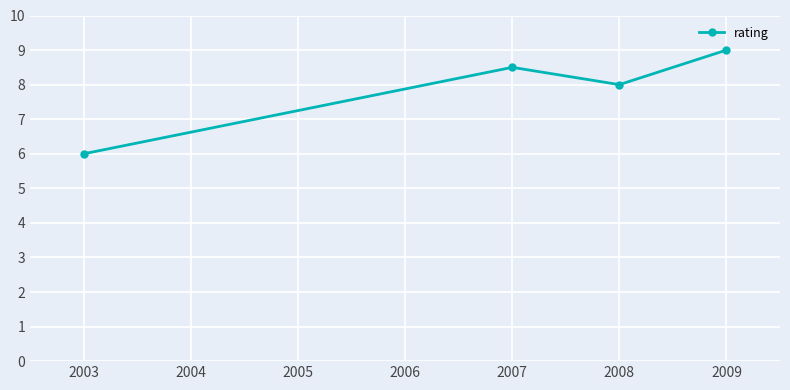

Where is the first local maximum?

2007